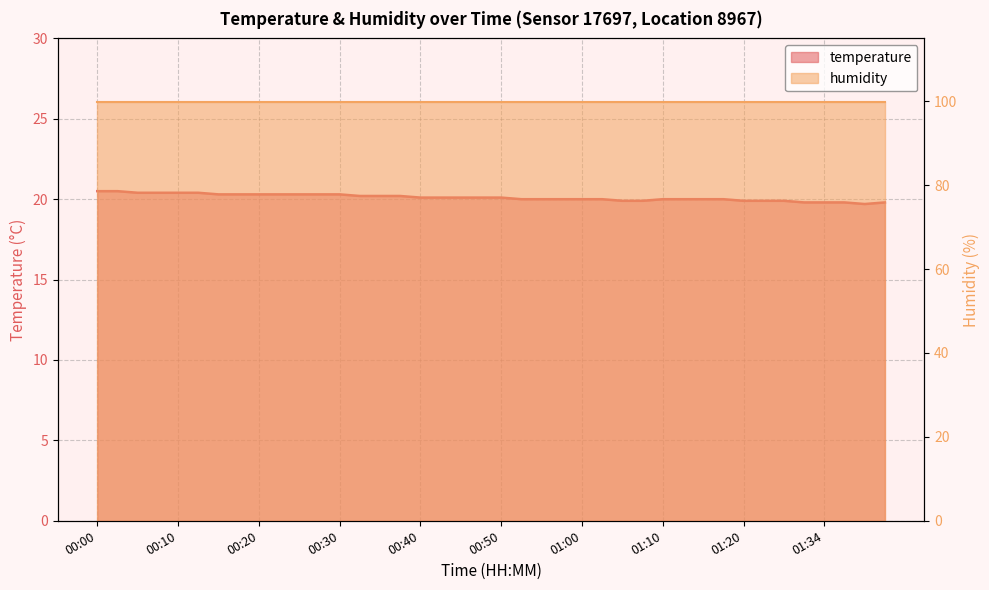

Rank the categories by value from lowest to highest.

01:39, 01:31, 01:34, 01:36, 01:41, 01:05, 01:07, 01:20, 01:22, 01:28, 00:52, 00:55, 00:57, 01:00, 01:02, 01:10, 01:12, 01:15, 01:17, 00:40, 00:42, 00:45, 00:47, 00:50, 00:32, 00:35, 00:37, 00:15, 00:17, 00:20, 00:22, 00:25, 00:27, 00:30, 00:05, 00:08, 00:10, 00:13, 00:00, 00:03